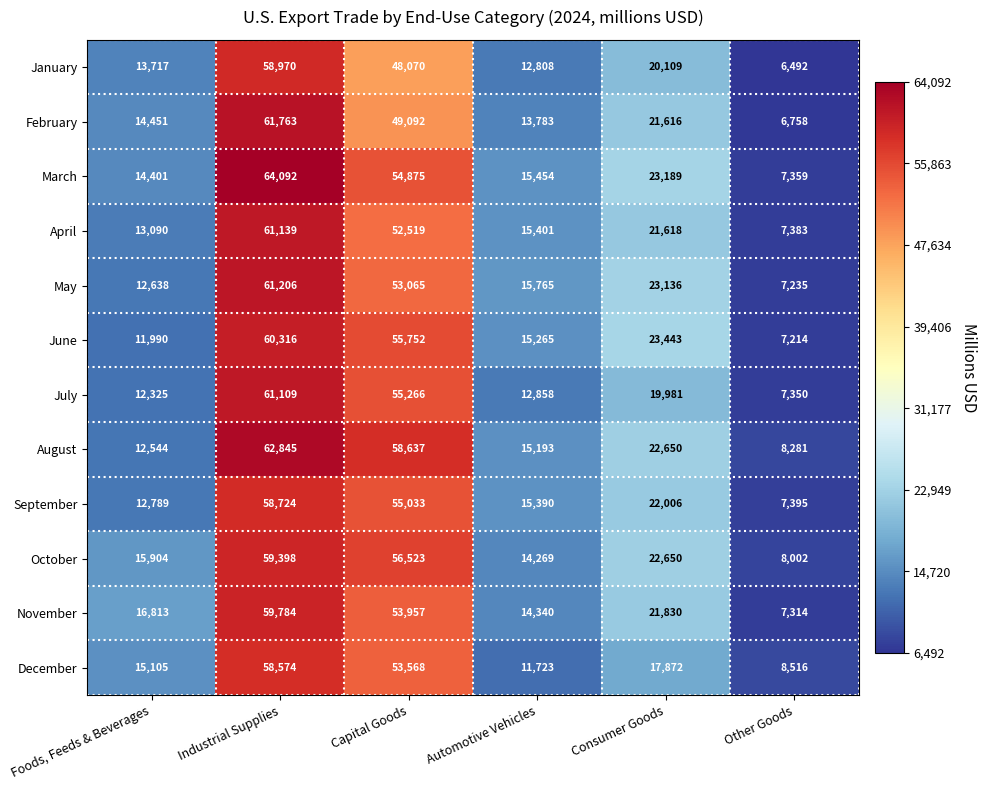

Where is May nearest to the value 34220?

Consumer Goods